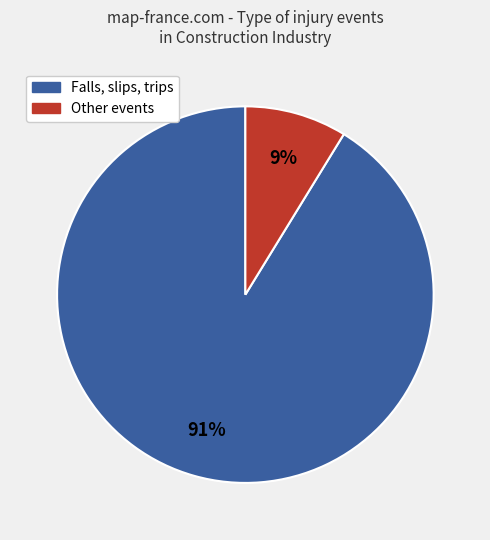

To the nearest percent, what is the difference between the largest and smallest slice percentages?

82%